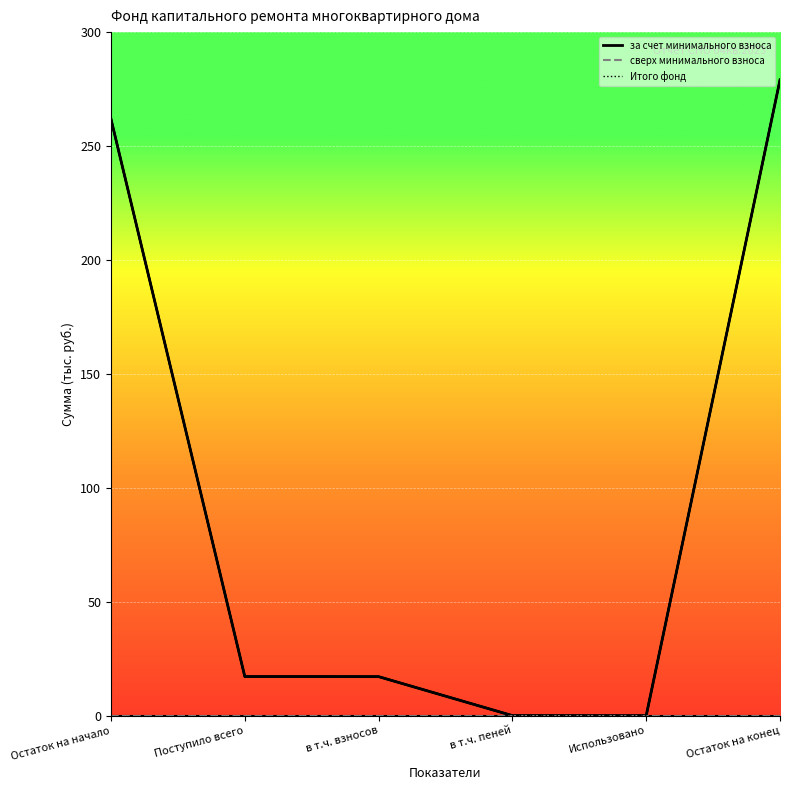

At which category is the sum across all series the highest?

Остаток на конец